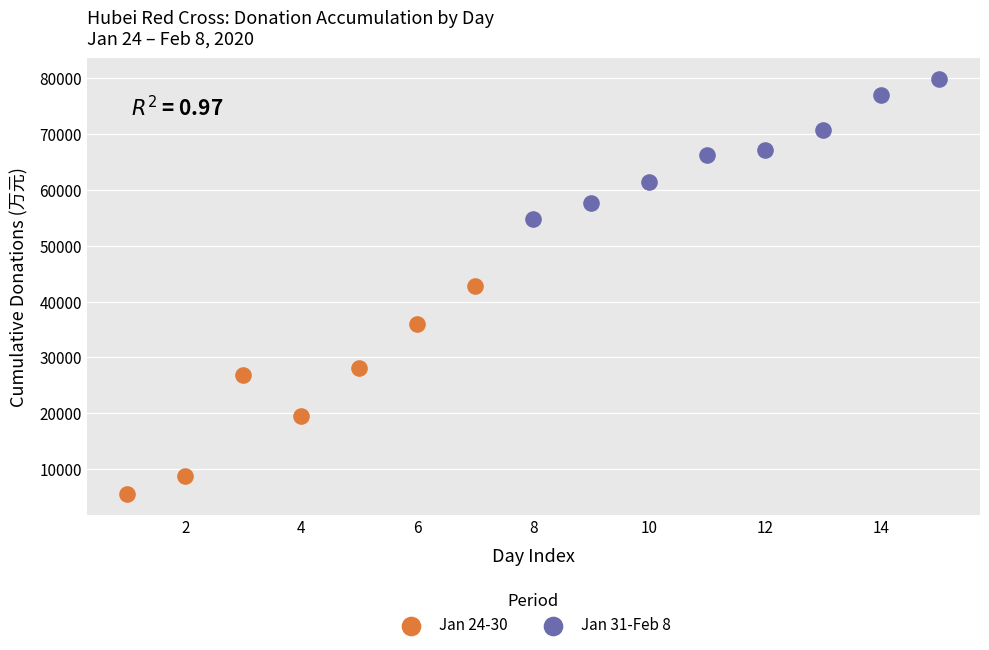

Which series reaches the minimum Y coordinate?

Jan 24-30